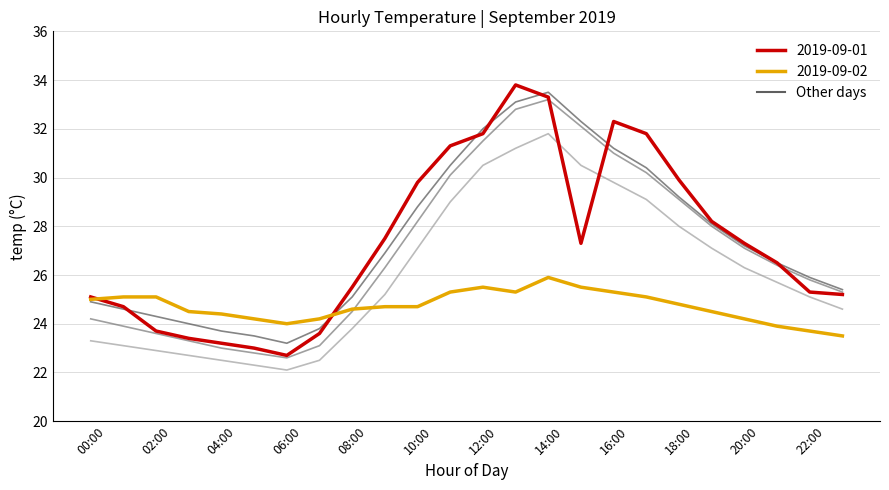

What is the minimum value shown in the chart?

22.1